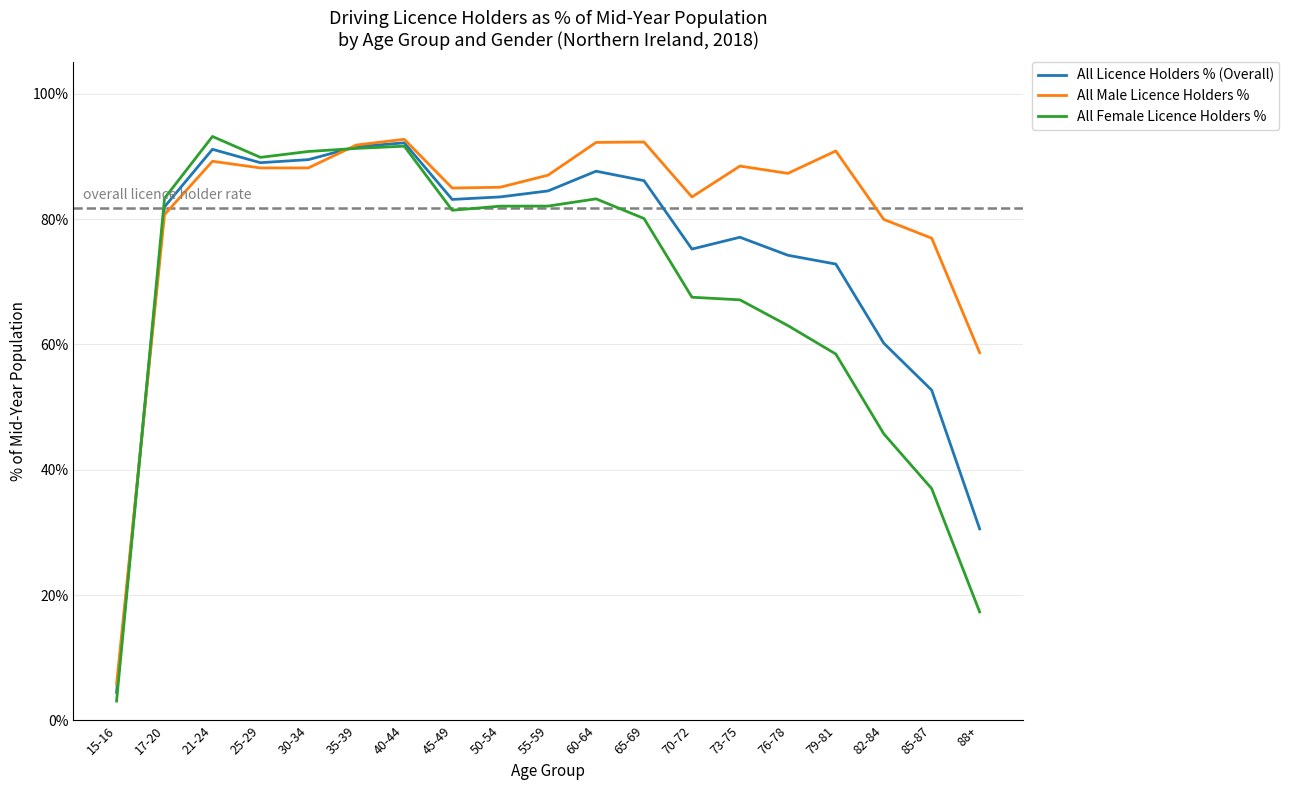

What is the difference between the All Licence Holders % (Overall) values at 82-84 and 25-29?

0.3